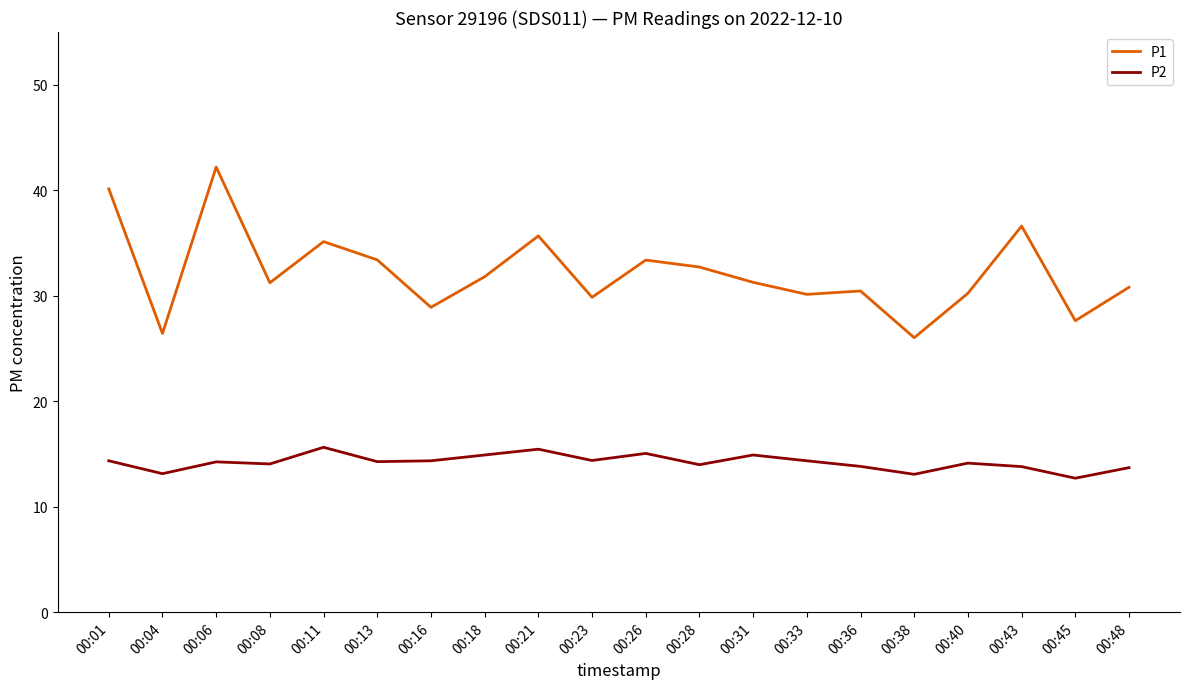

What is the difference between the P1 values at 00:48 and 00:43?

5.8